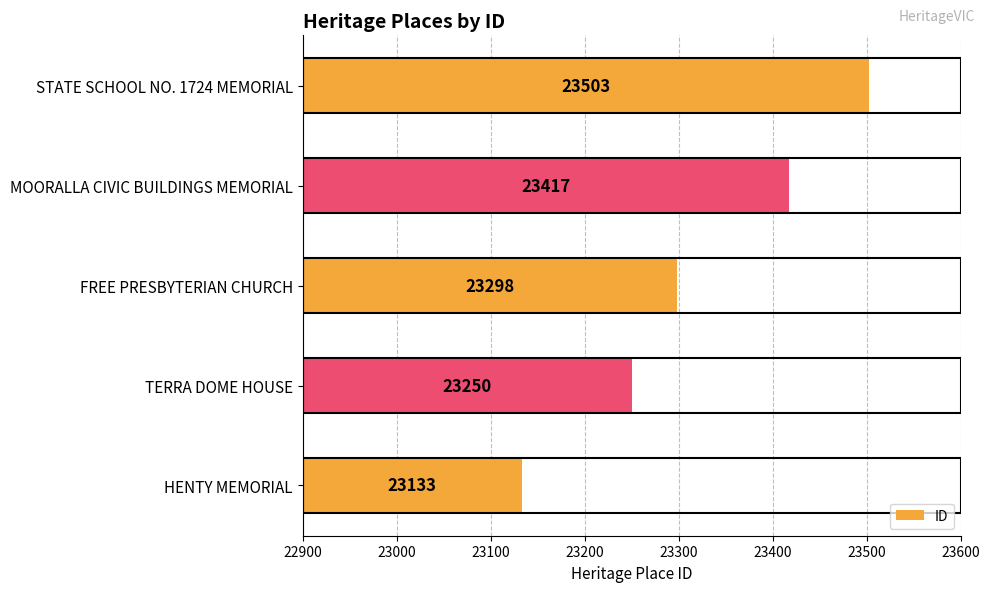

How many data points does each series have?

5